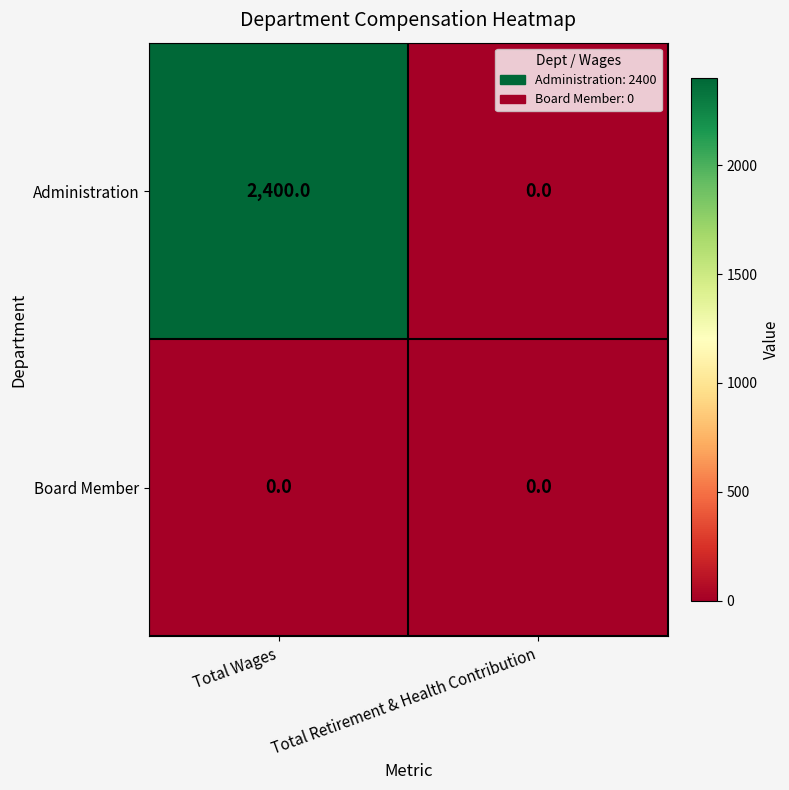

Which category has the highest value across all series?

Total Wages